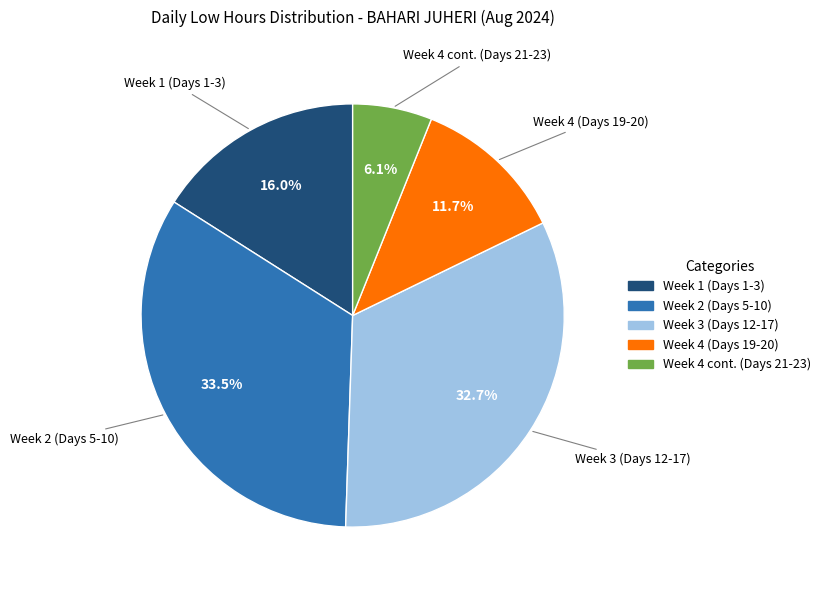

Combined, do Week 4 (Days 19-20) and Week 2 (Days 5-10) account for over 50%?

No